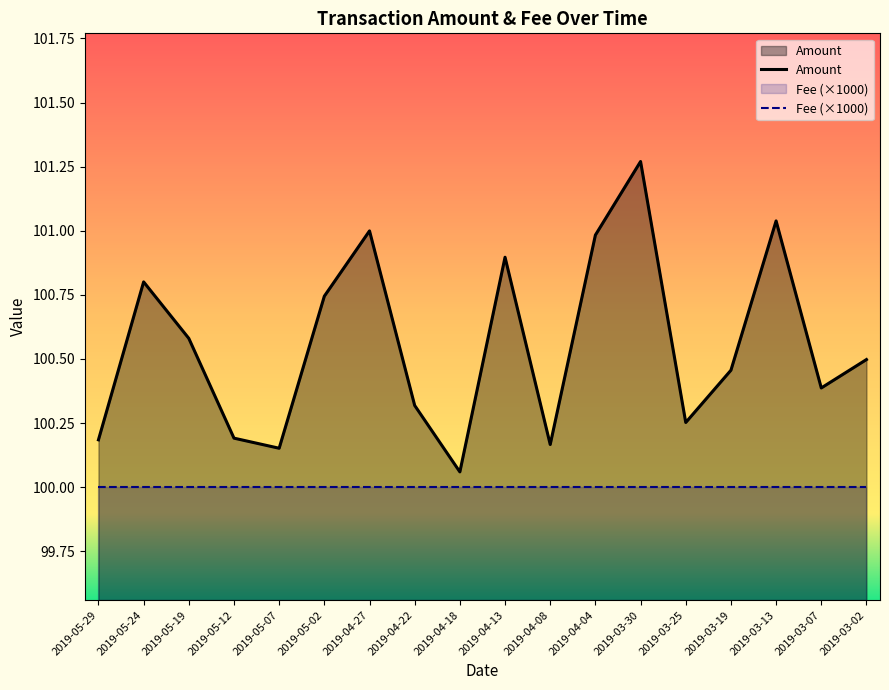

Is it true that the value at 2019-04-13 is 46.3?

False